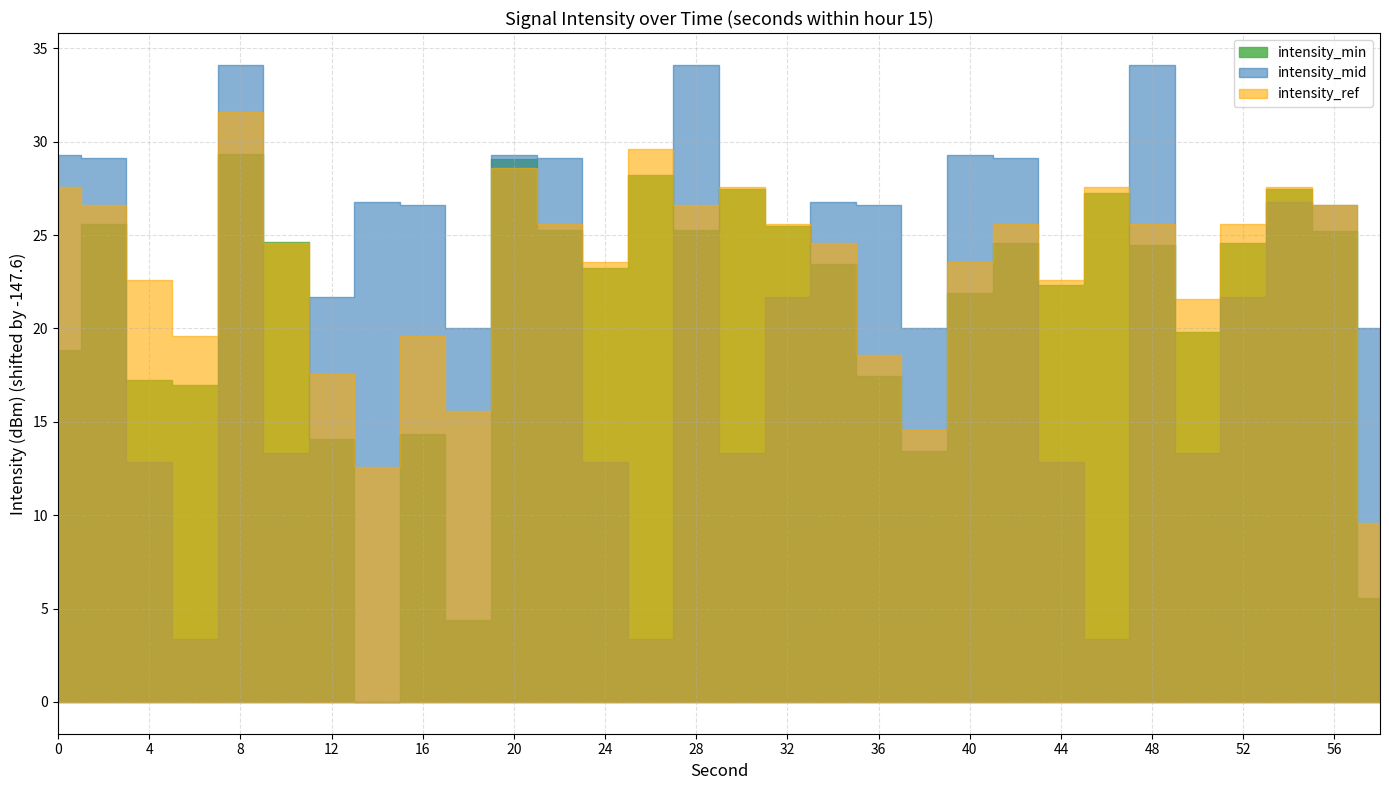

At which category does intensity_min reach its first local peak?

2